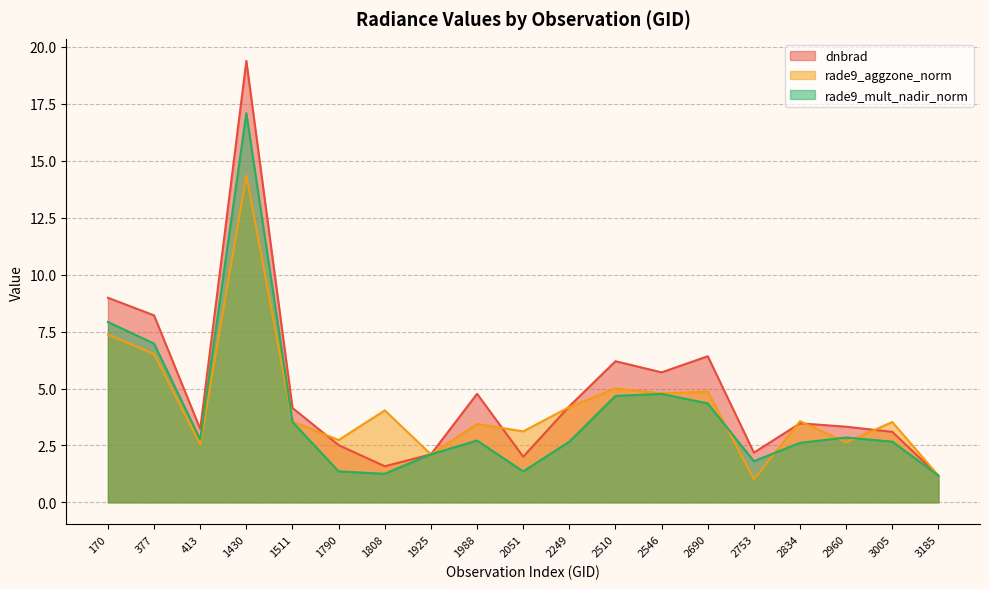

What is the total value across all series at 3005?

9.3